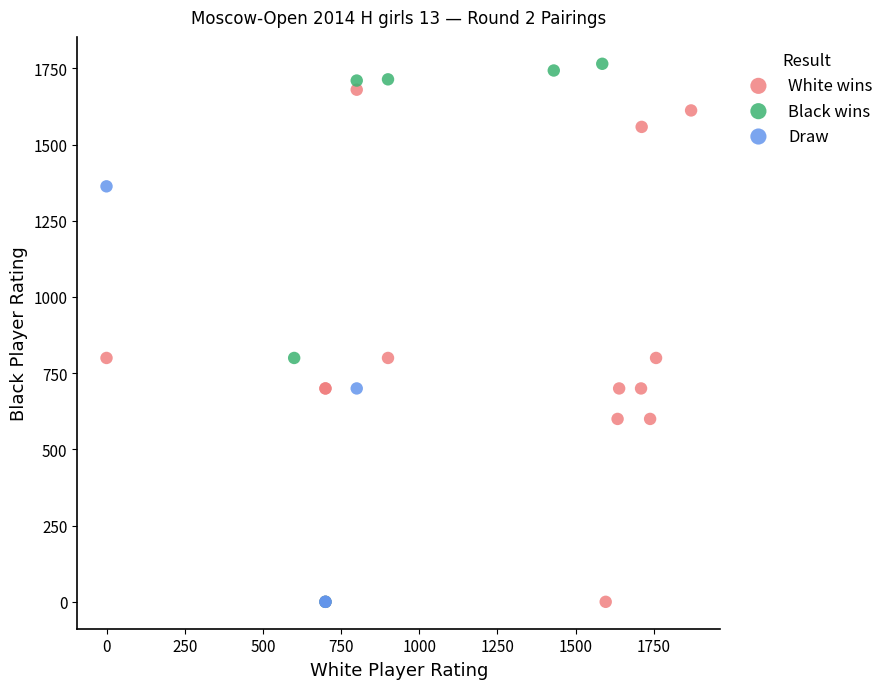

Which series reaches the maximum Y coordinate?

Black wins